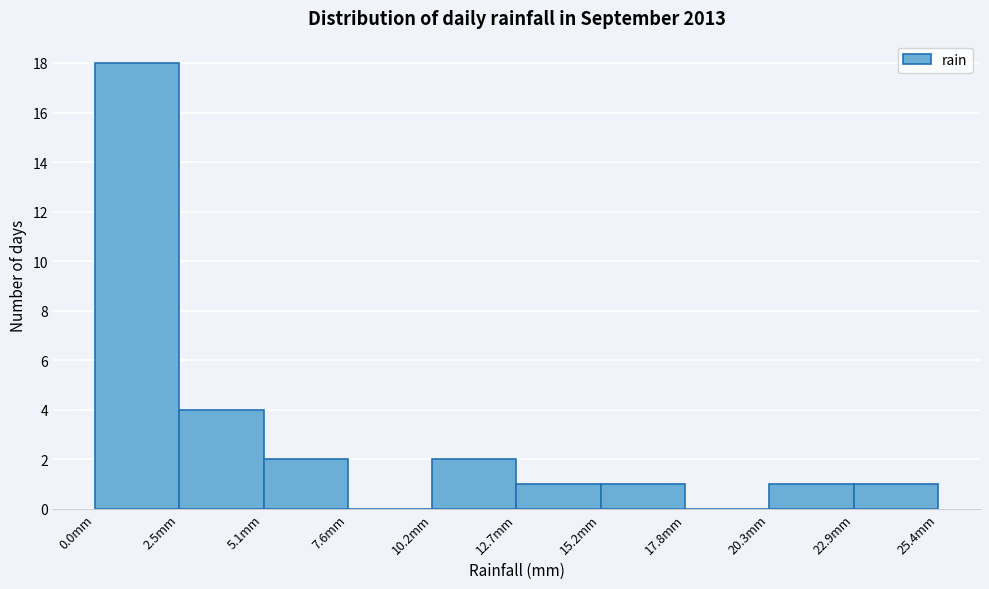

Reading left to right, transcribe this chart: for each bar, give the range it covers on the x-axis and its height. Neither the bar edges nor the heights are printed on the chart, so give them approximately, as read against the axes.

0.0 to 2.5: 18
2.5 to 5.0: 4
5.0 to 7.5: 2
7.5 to 10.0: 0
10.0 to 12.5: 2
12.5 to 15.0: 1
15.0 to 18.0: 1
18.0 to 20.5: 0
20.5 to 23.0: 1
23.0 to 25.5: 1